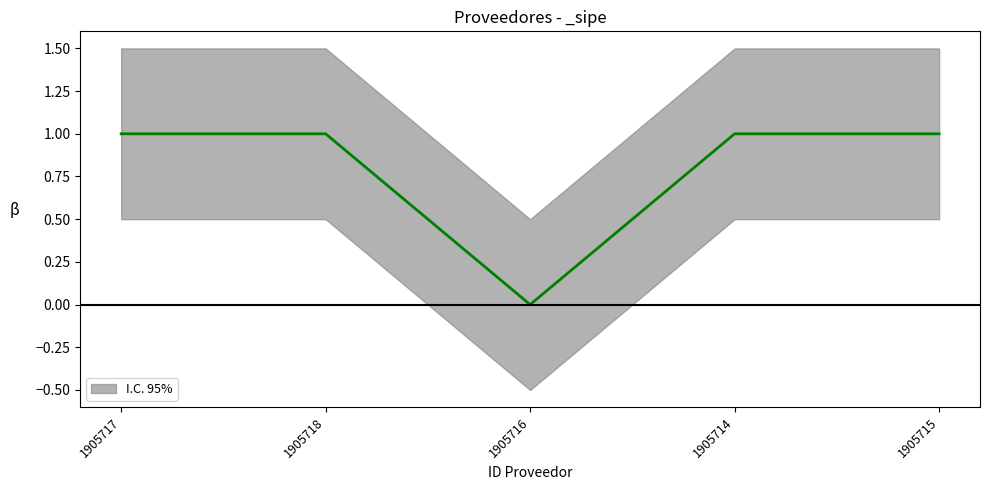

True or false: the data shows 1 at 1905718.

True